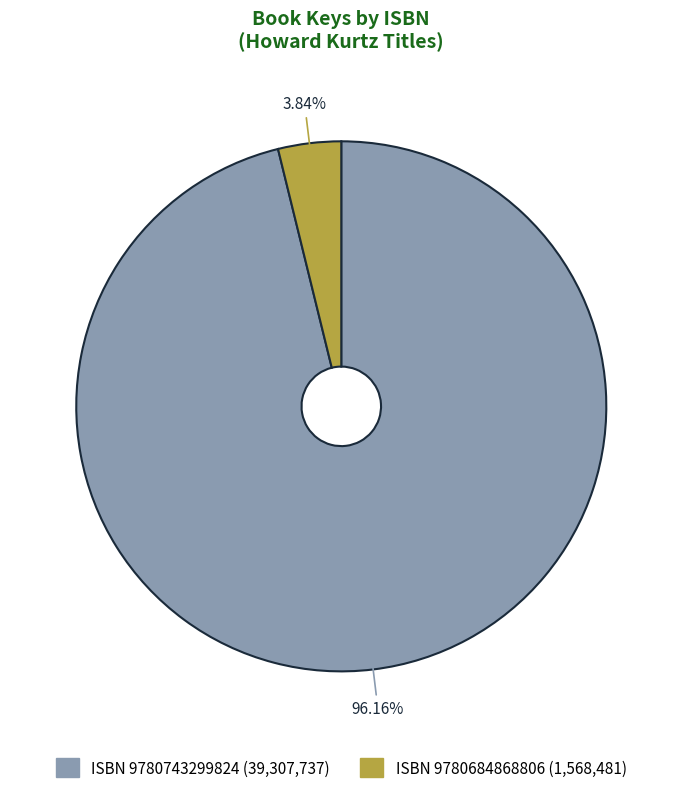

Is there a majority slice in this chart?

Yes